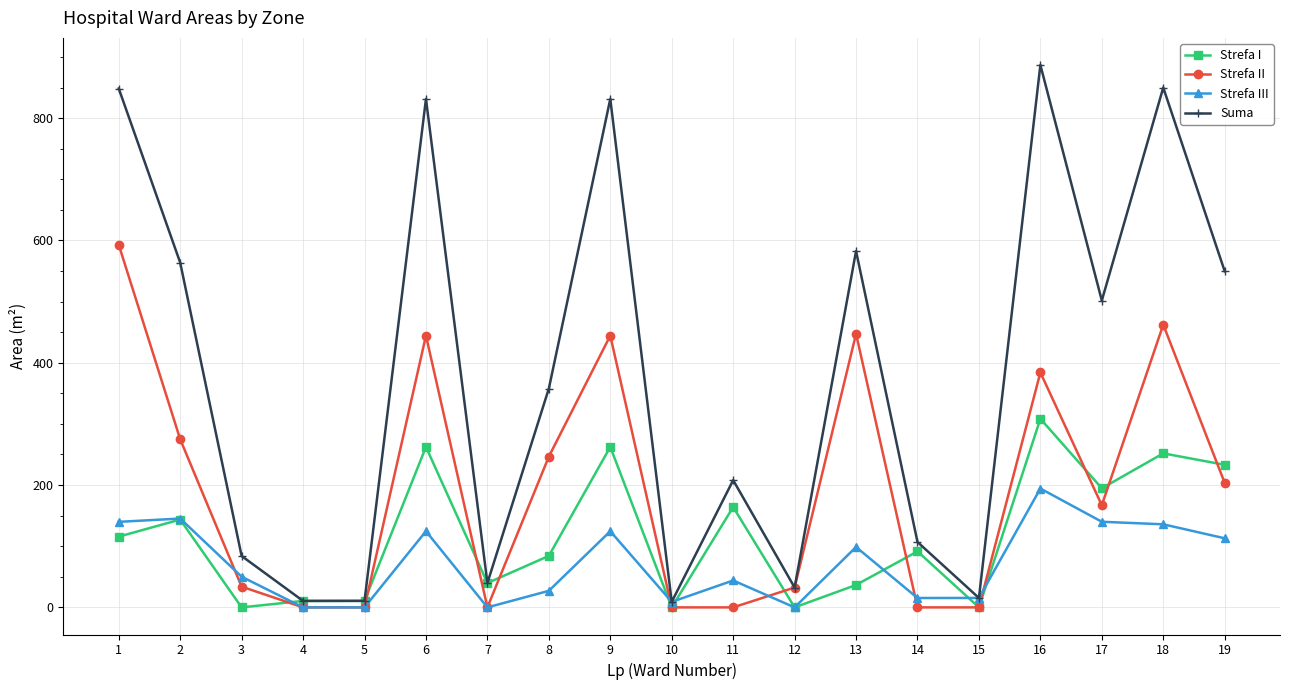

How many interior local peaks does the Strefa II series have?

5